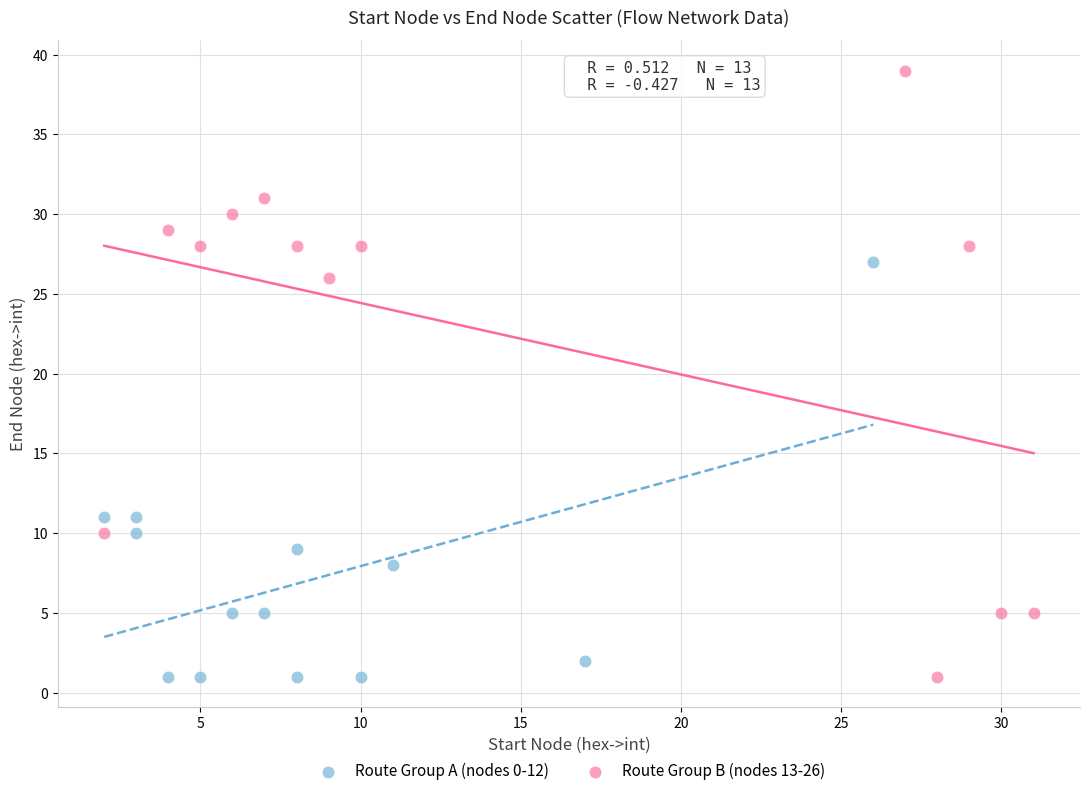

Which series has the widest spread of Y values?

Route Group B (nodes 13-26)